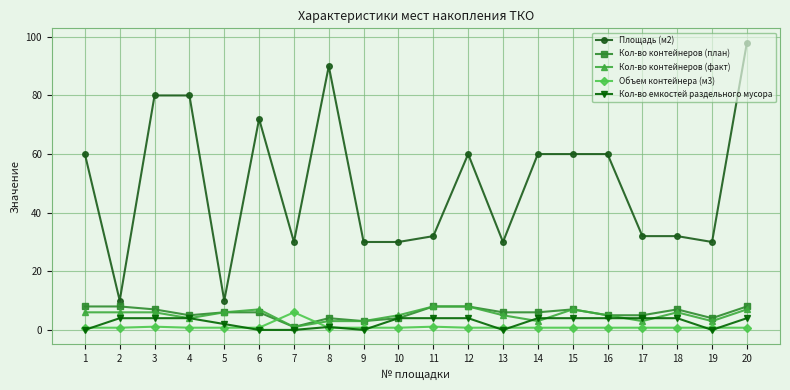

Count the number of categories in the chart.

20